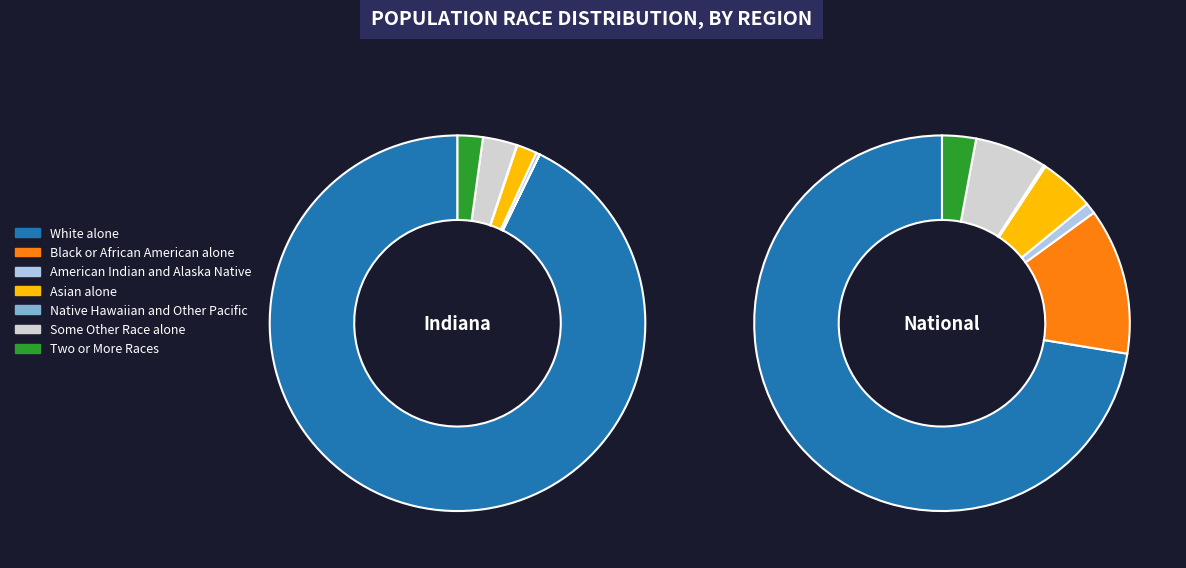

To the nearest percent, what is the difference between the largest and smallest slice percentages?

93%